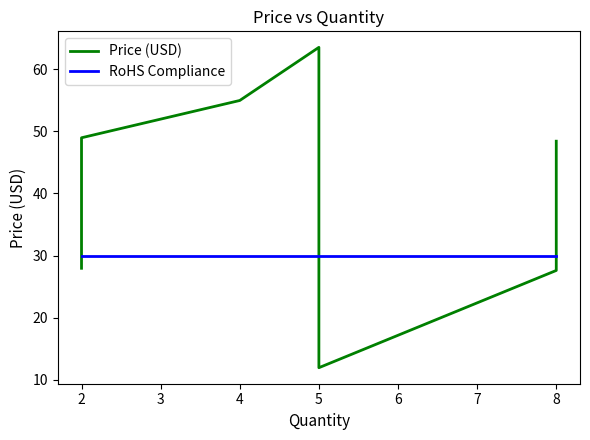

True or false: Price (USD) has a value of 48.4 at 8.

True